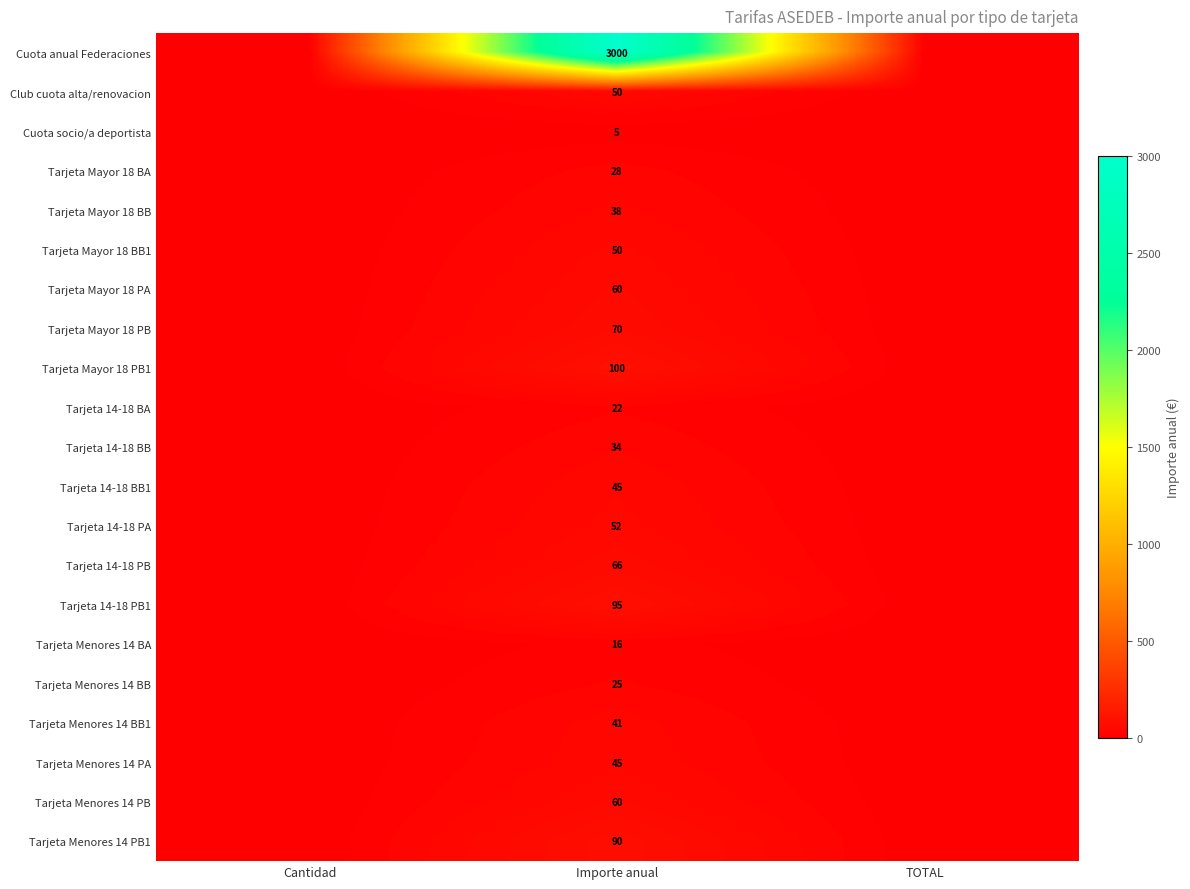

Is it true that Cuota socio/a deportista equals 9 at Importe anual?

False